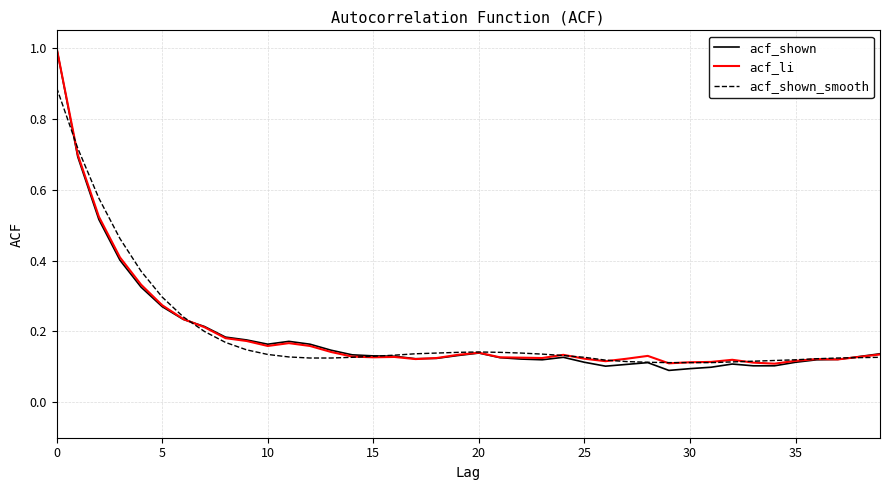

True or false: acf_shown_smooth and acf_li cross at least once.

True